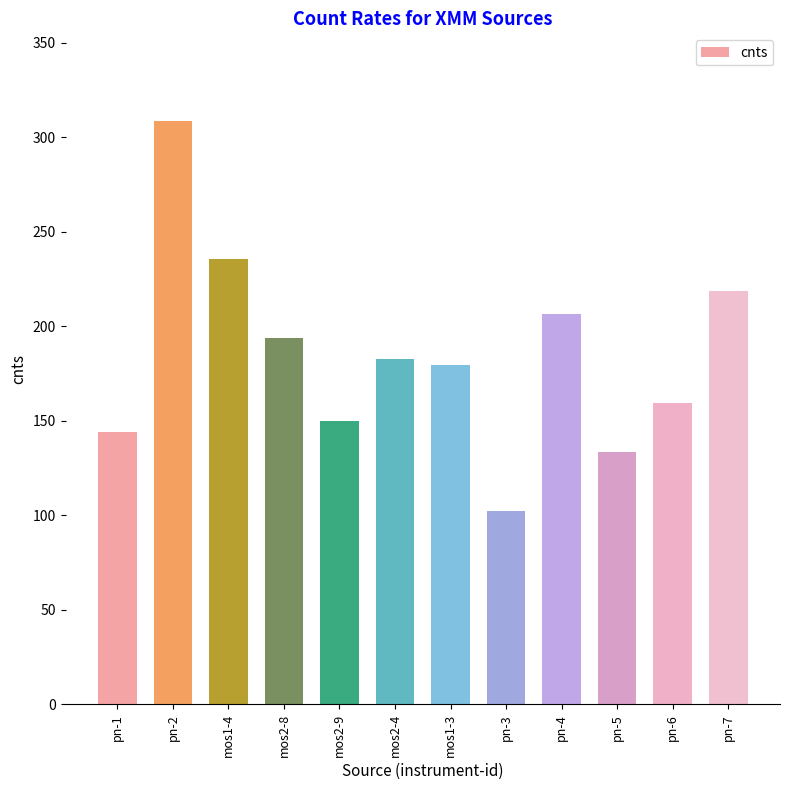

Reading left to right, extract all data points from this chart.

pn-1=144.1	pn-2=308.6	mos1-4=235.7	mos2-8=193.7	mos2-9=149.6	mos2-4=182.7	mos1-3=179.6	pn-3=102.5	pn-4=206.6	pn-5=133.7	pn-6=159.6	pn-7=218.6